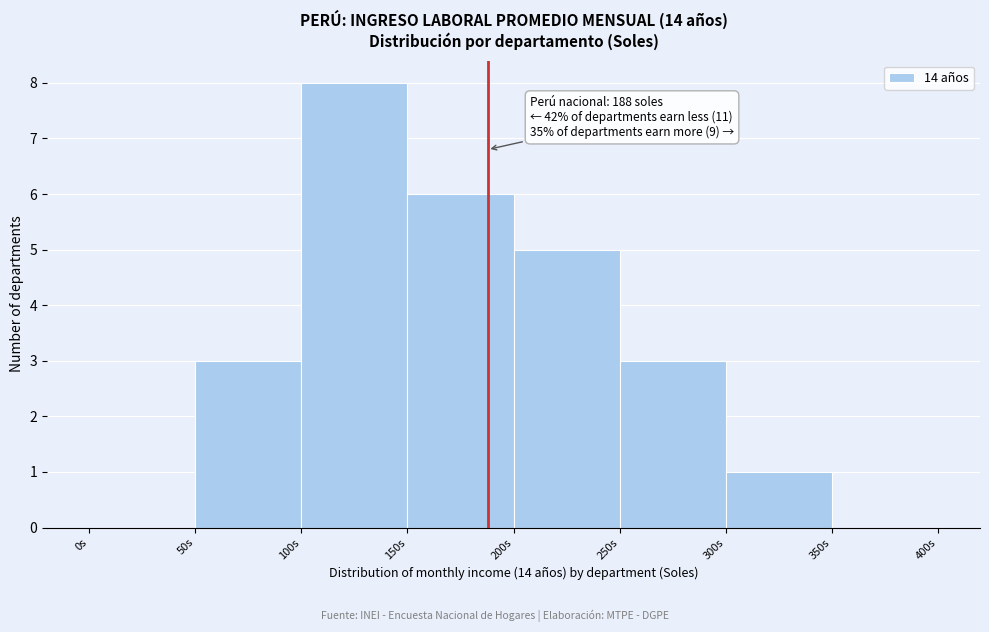

Over which range of the x-axis is the bar tallest?

100 to 150